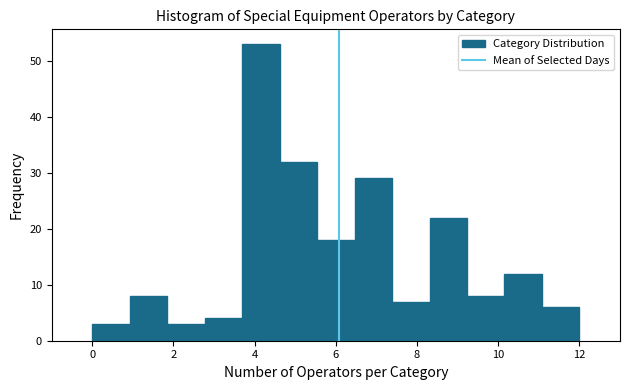

What is the height of the bar covering 5.6 to 6.4 on the x-axis? Neither the bar edges nor the heights are printed on the chart, so give them approximately, as read against the axes.

18